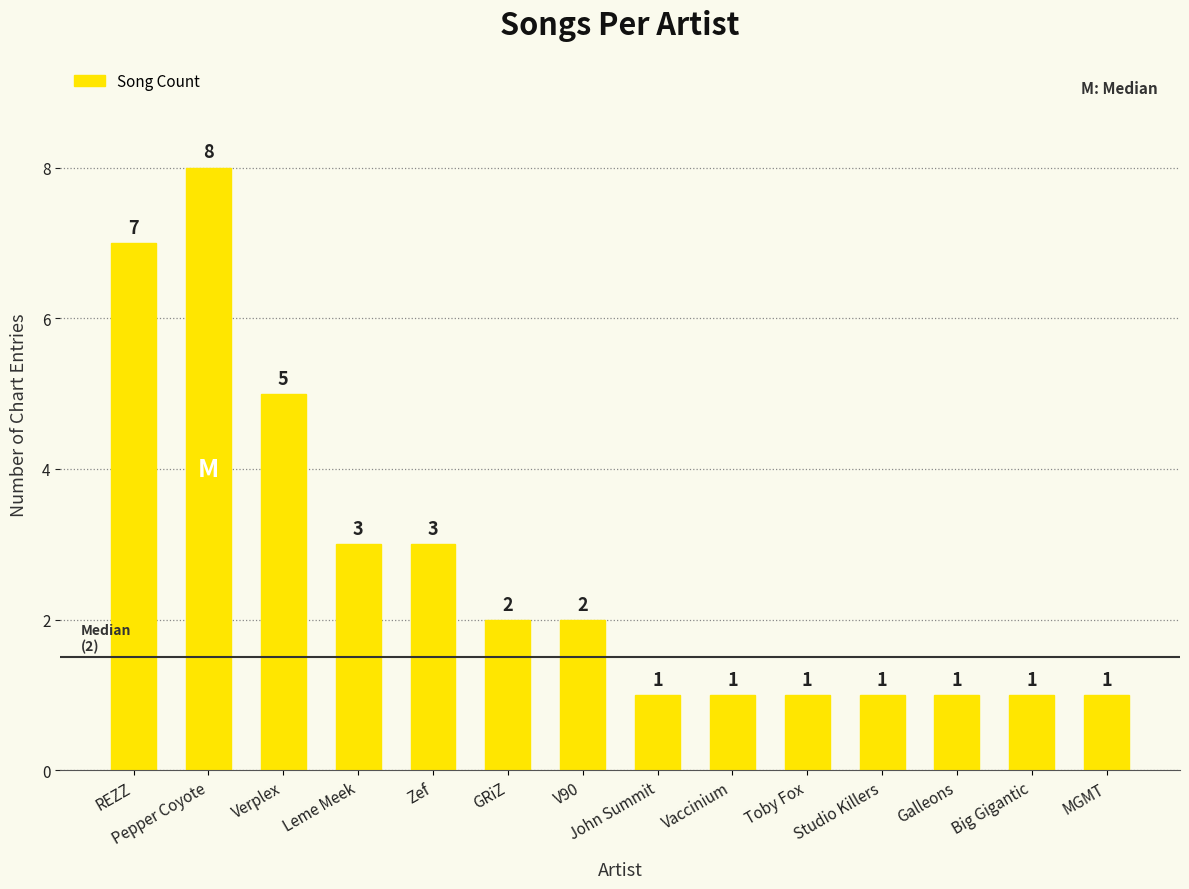

The chart shows a value of 2 at Vaccinium. True or false?

False